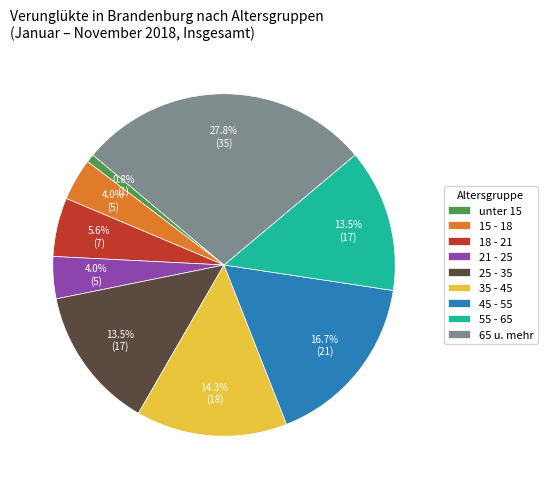

Does any single category account for the majority?

No